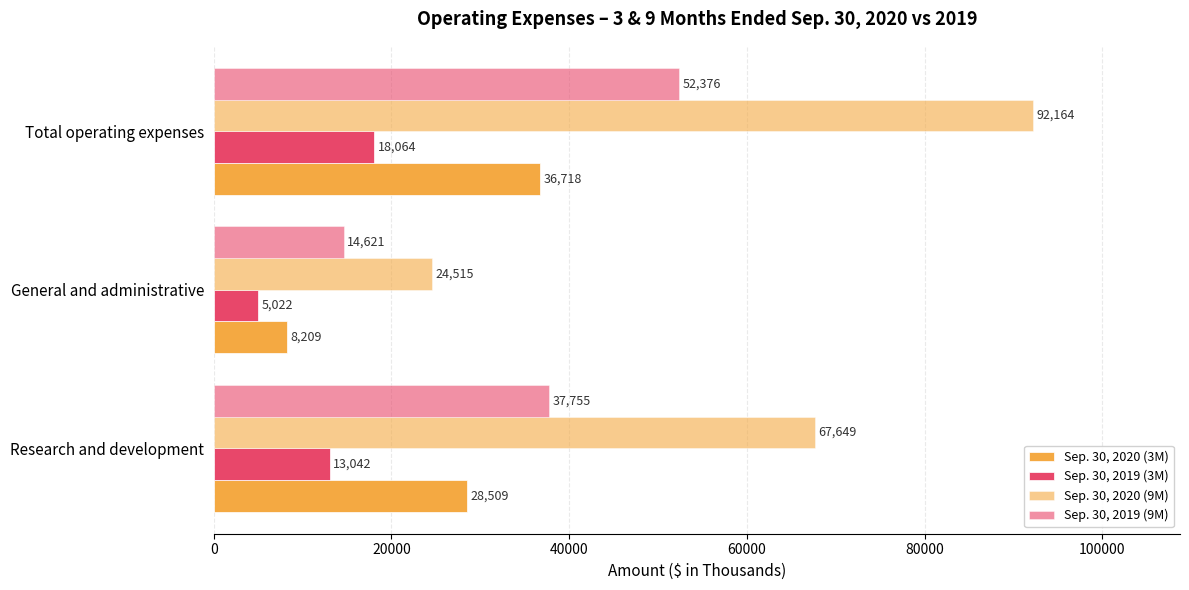

How many values in the Sep. 30, 2020 (9M) series are below 67649?

1